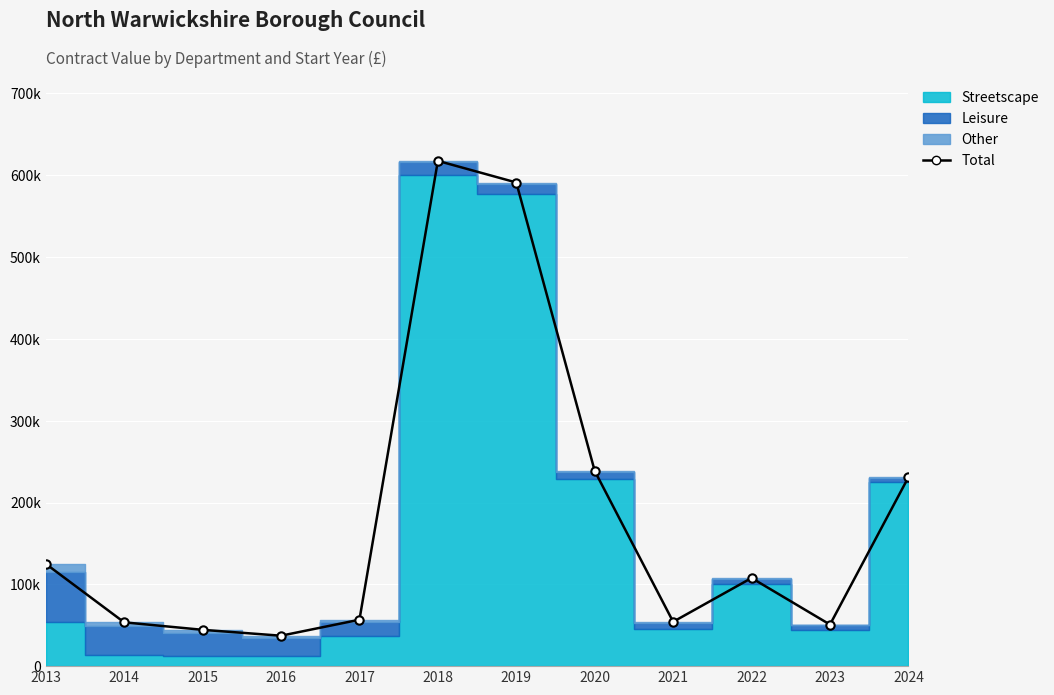

Reading left to right, list all the values displayed in this chart.

125074	53549	44397	37186	56747	617641	591185	238579	54207	107736	50800	230936